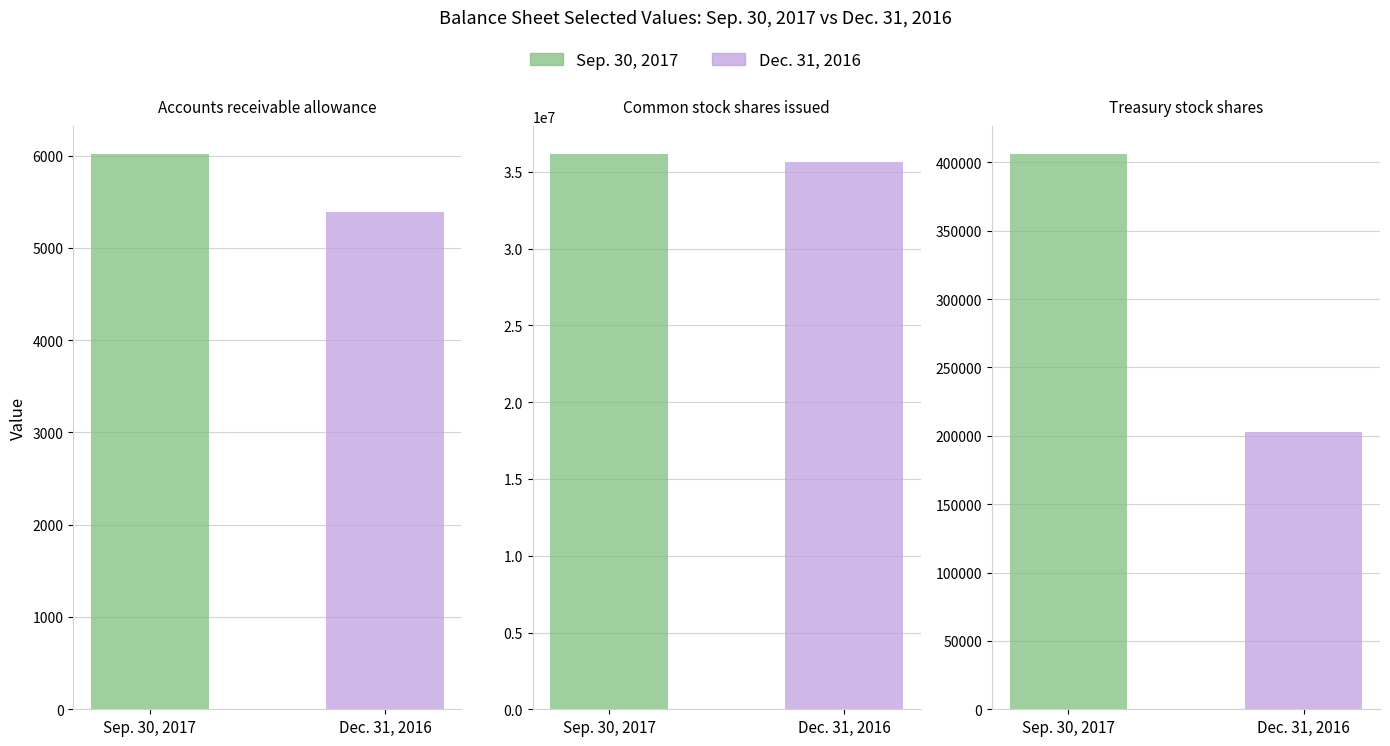

List the series in order of their peak value, lowest first.

Dec. 31, 2016, Sep. 30, 2017